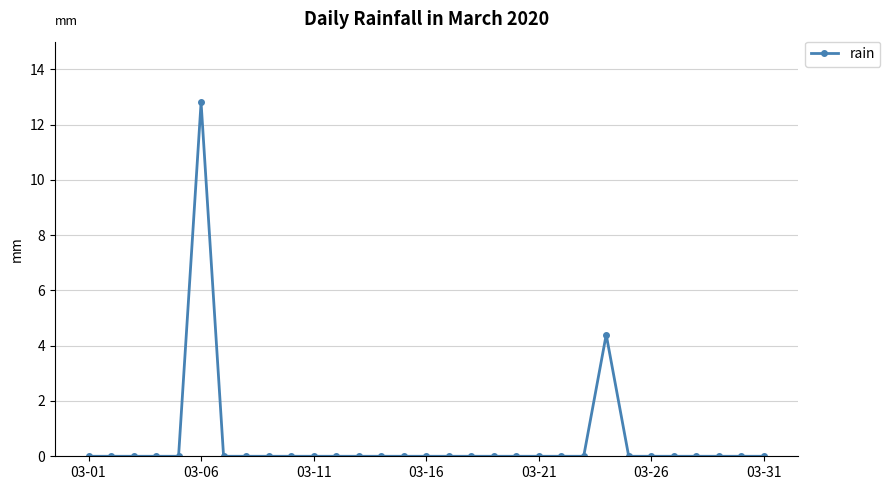

What is the greatest value displayed?

12.8